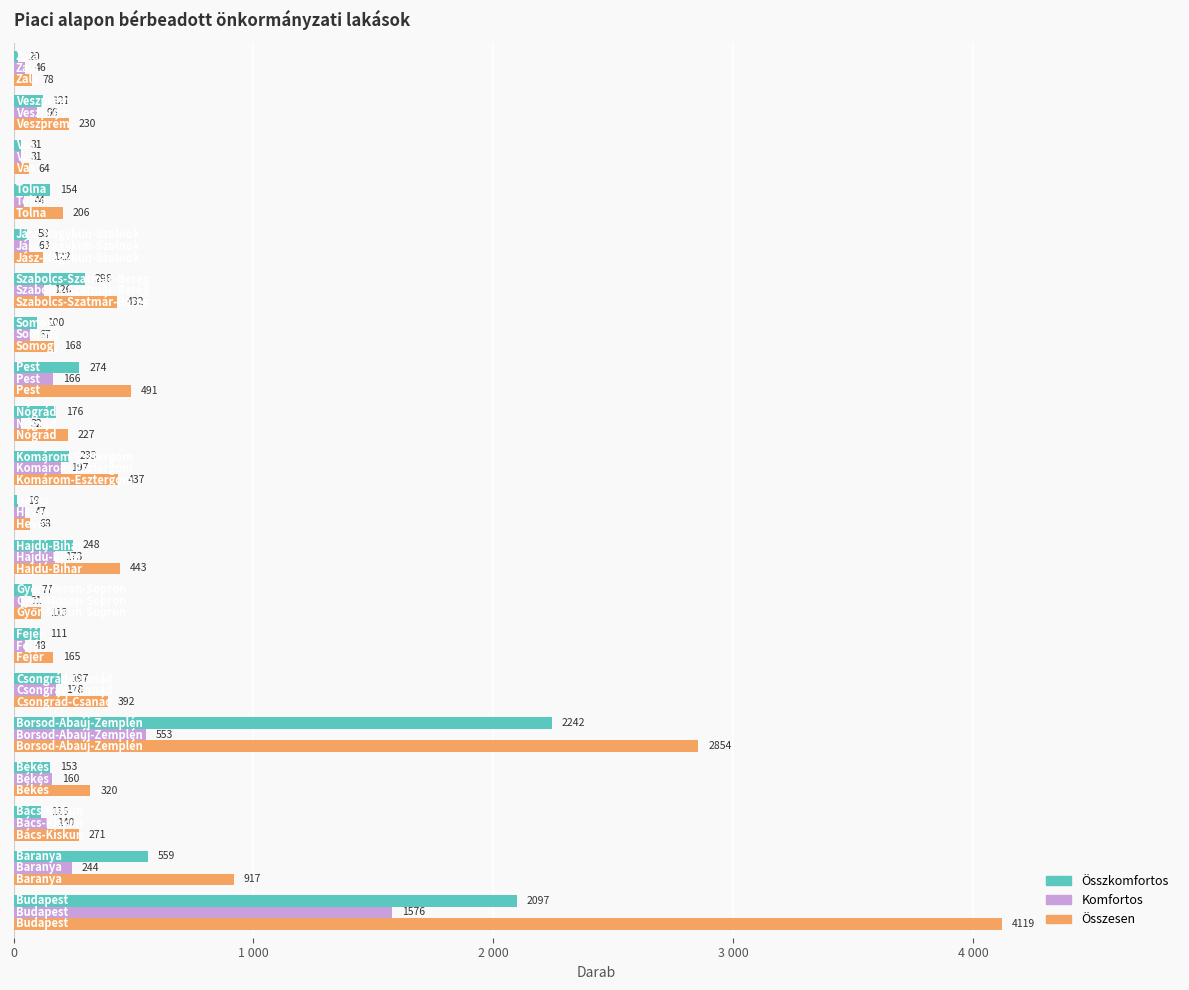

What are all the series names shown in the legend?

Összkomfortos, Komfortos, Összesen